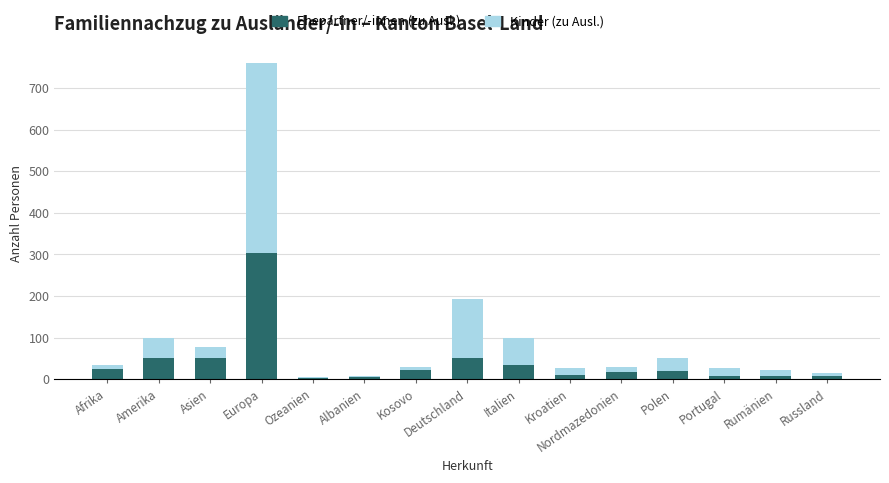

How many series are shown in this chart?

2